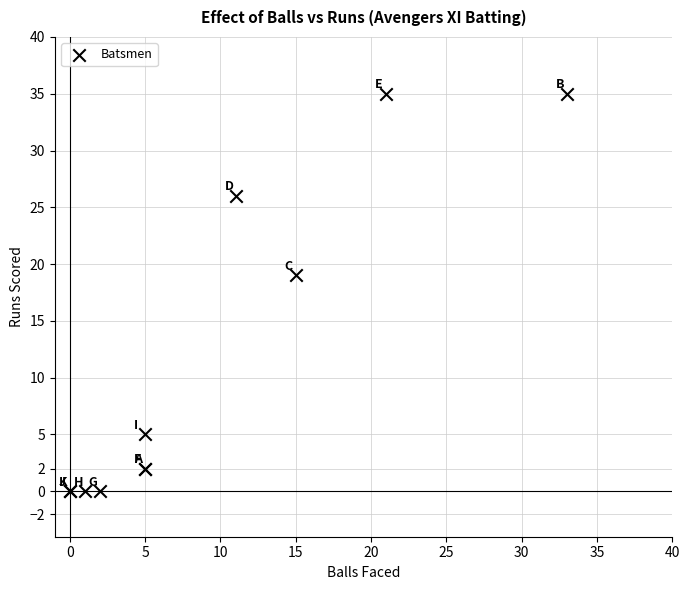

What Y value in the scatter plot is closest to 17?

19